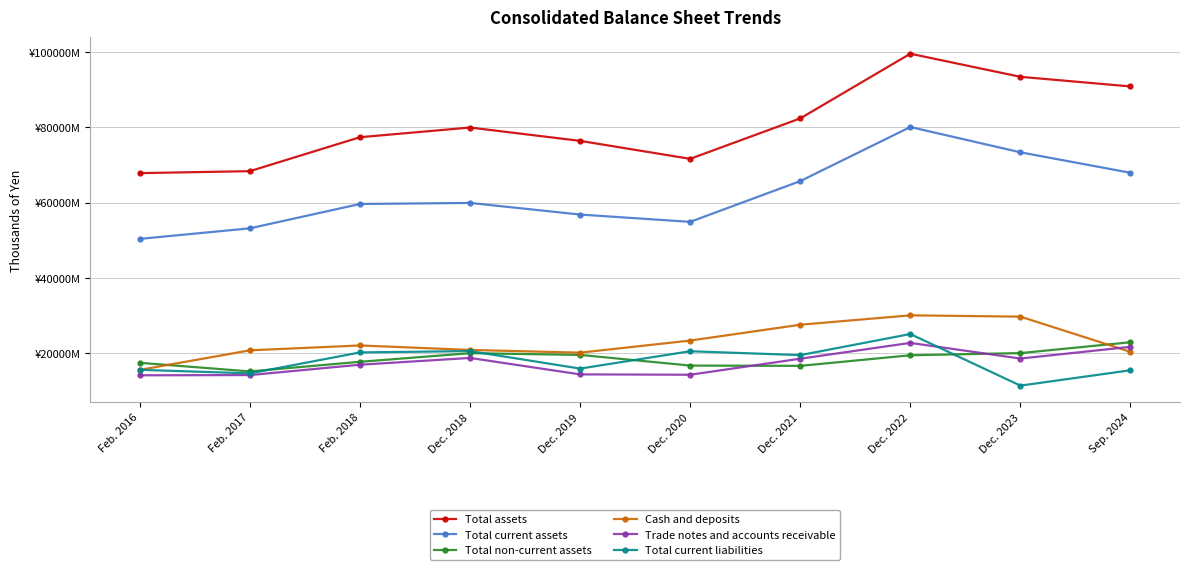

Rank the series at Dec. 2019 from lowest to highest value.

Trade notes and accounts receivable, Total current liabilities, Total non-current assets, Cash and deposits, Total current assets, Total assets